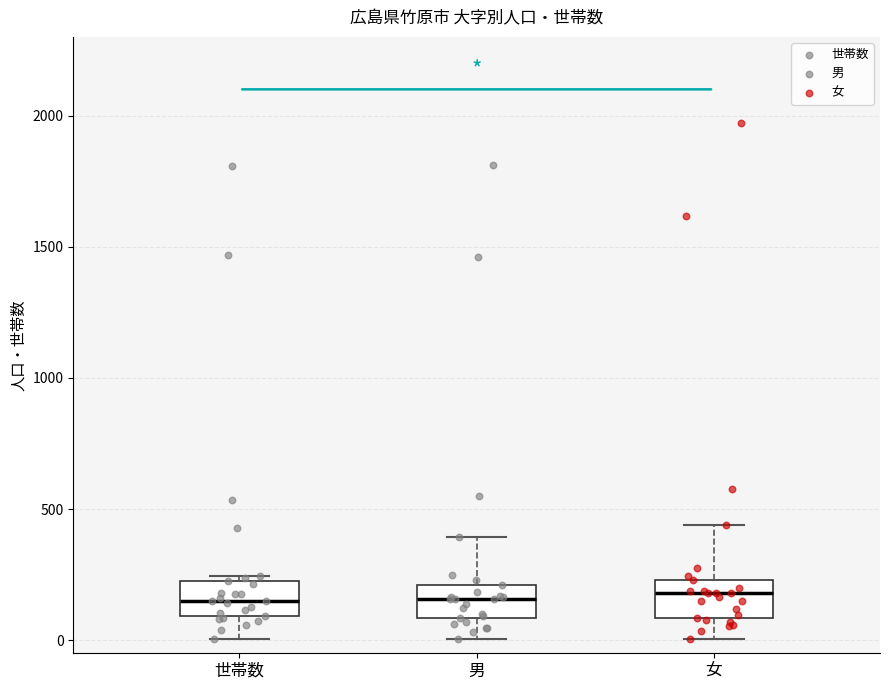

Where does the upper whisker of the box for 男 end on the y-axis? The values are not printed on the chart, so give them approximately, as read against the axis.

400